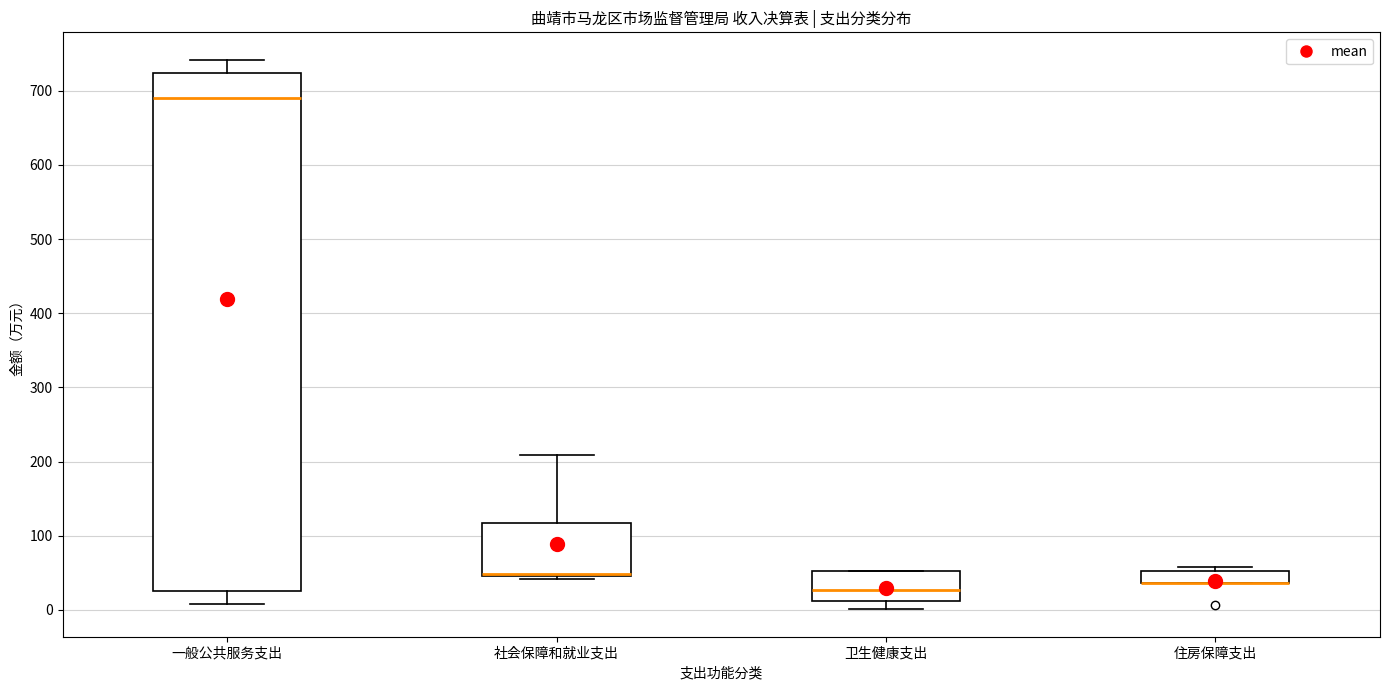

Reading left to right, read every box against the y-axis: the position of its median line, the range the box covers, and the ends of its whiskers. The values are not printed on the chart, so give them approximately, as read against the axis.

一般公共服务支出: median 690, box 30 to 720, whiskers 10 to 740
社会保障和就业支出: median 50 (drawn on the box's lower edge), box 50 to 120, whiskers 40 to 210
卫生健康支出: median 30, box 10 to 50, whiskers 0 to 50
住房保障支出: median 40 (drawn on the box's lower edge), box 40 to 50, whiskers 40 to 60